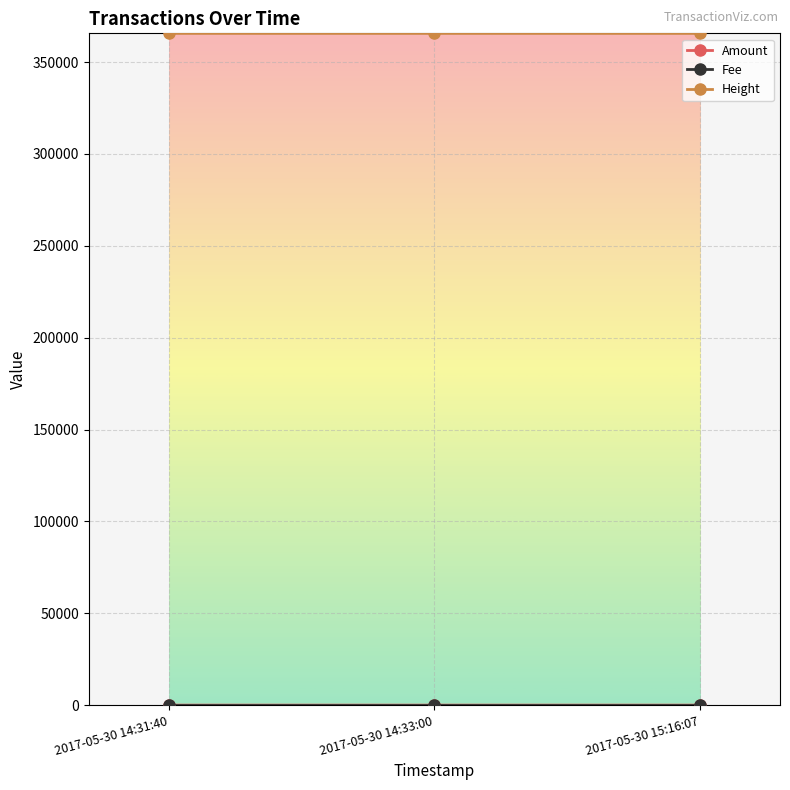

Where does the Height series first go above 365621?

2017-05-30 14:31:40